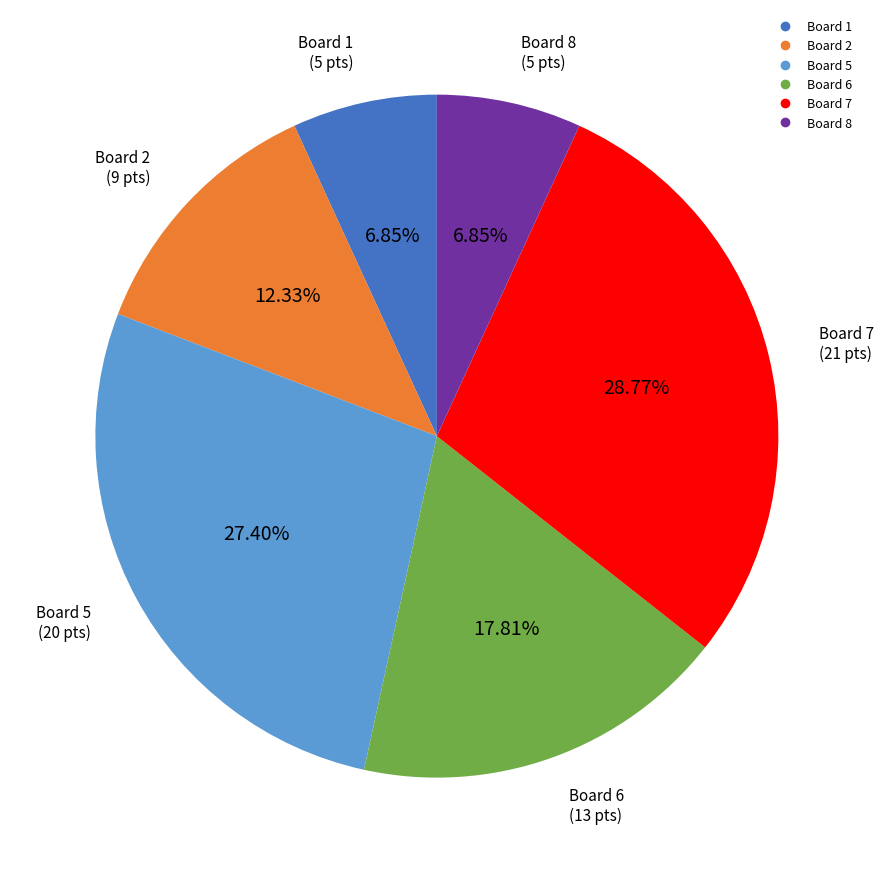

Is there a majority slice in this chart?

No